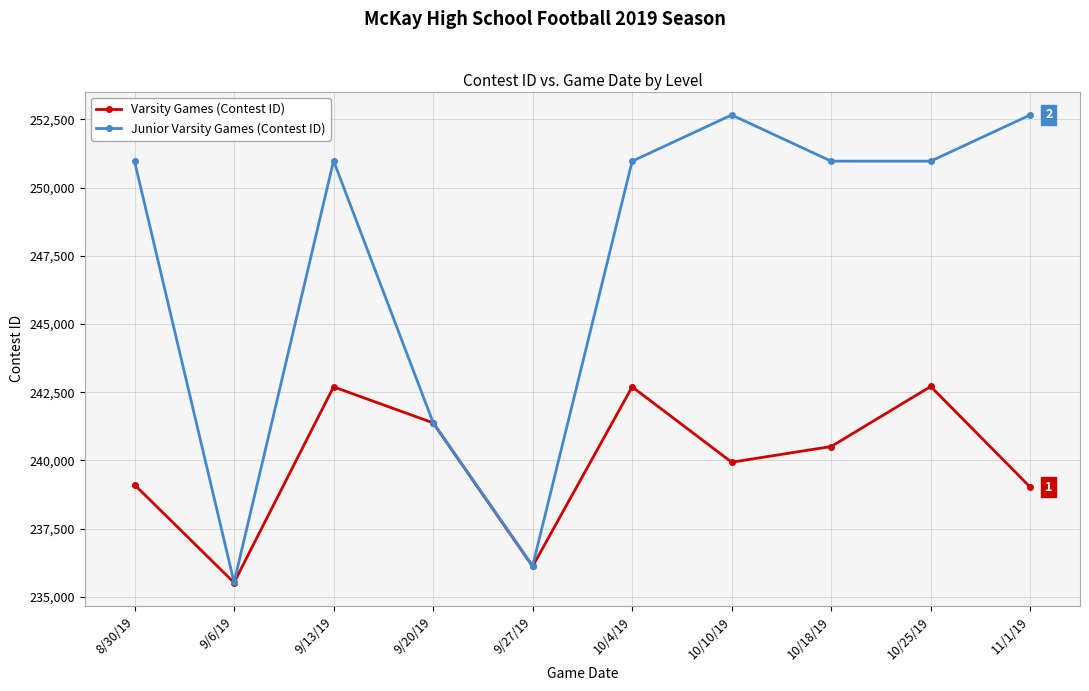

True or false: Junior Varsity Games (Contest ID) has a value of 252666 at 11/1/19.

True